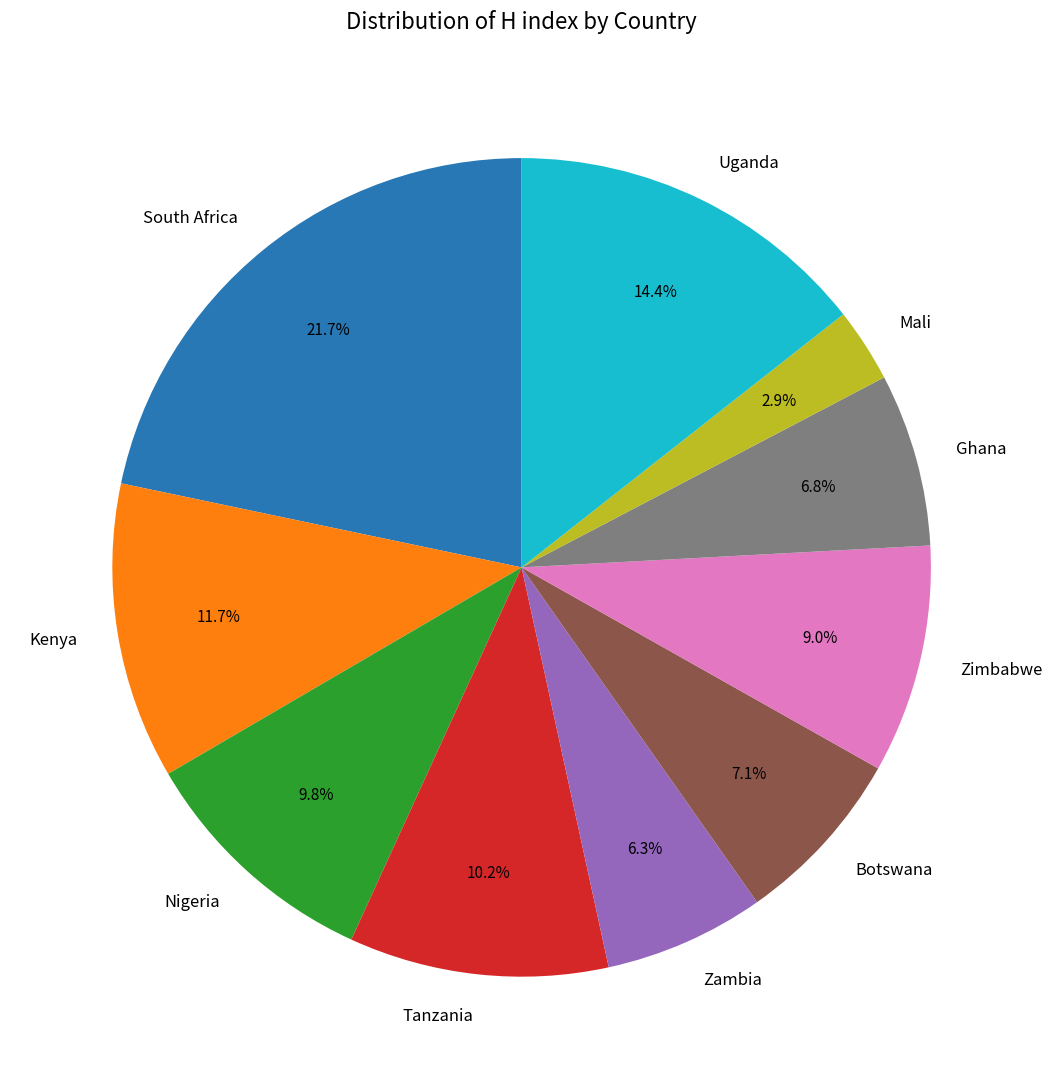

Do Kenya and Uganda together represent more than half of the pie?

No